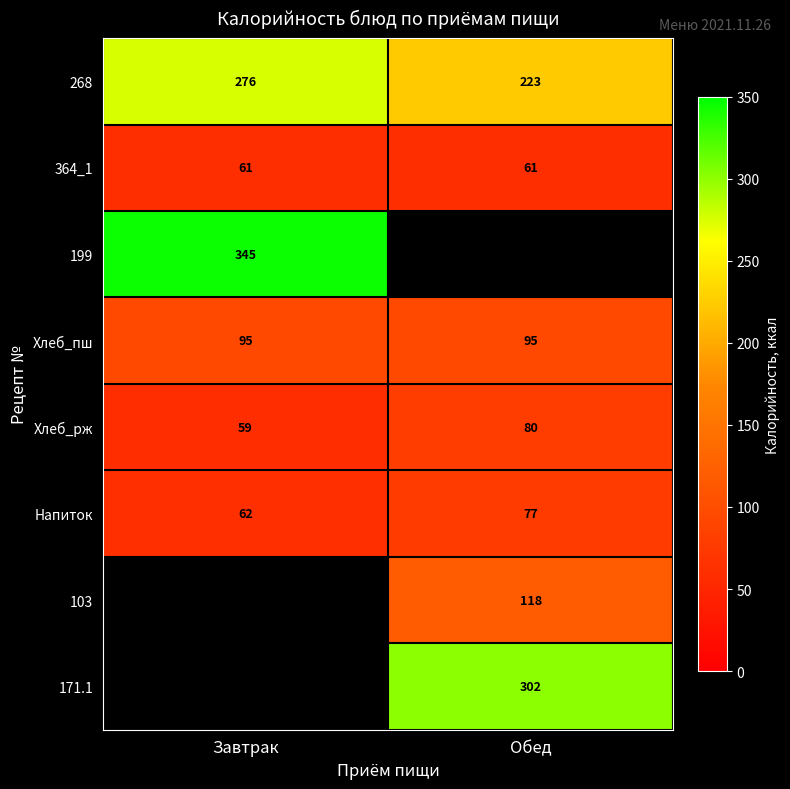

True or false: 364_1 has a value of 39 at Завтрак.

False